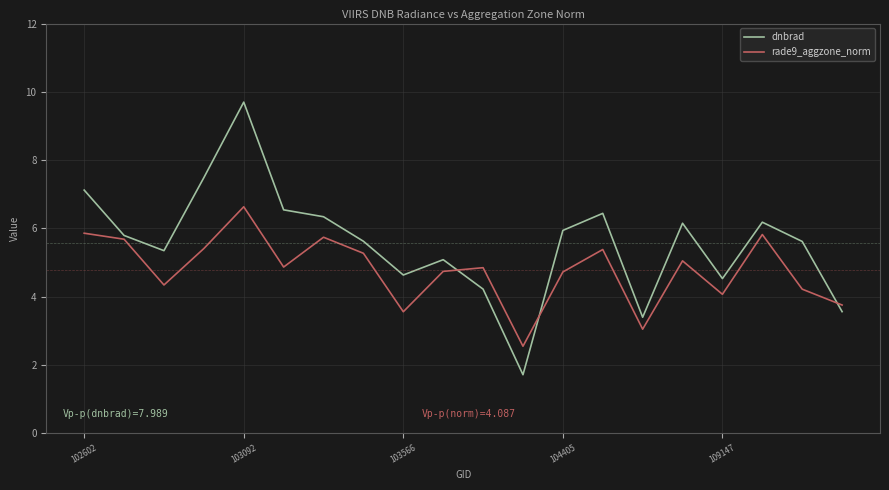

Rank the series by their average value, from highest to lowest.

dnbrad, rade9_aggzone_norm